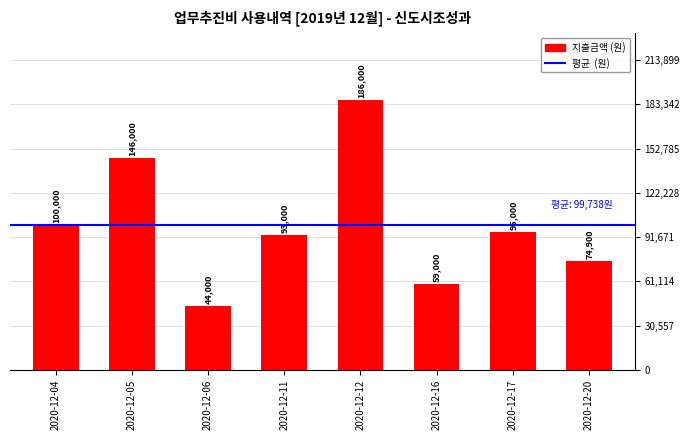

Reading right to left, transcribe all the data shown in this chart.

2020-12-20=74900	2020-12-17=95000	2020-12-16=59000	2020-12-12=186000	2020-12-11=93000	2020-12-06=44000	2020-12-05=146000	2020-12-04=100000